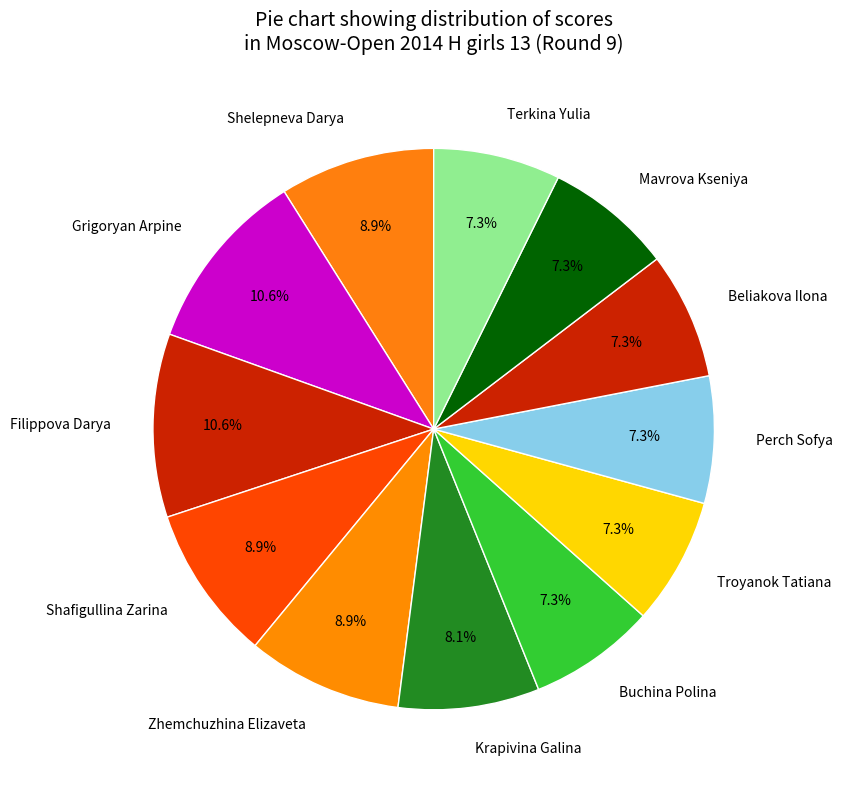

How much of the chart is everything except Grigoryan Arpine?

89.4%